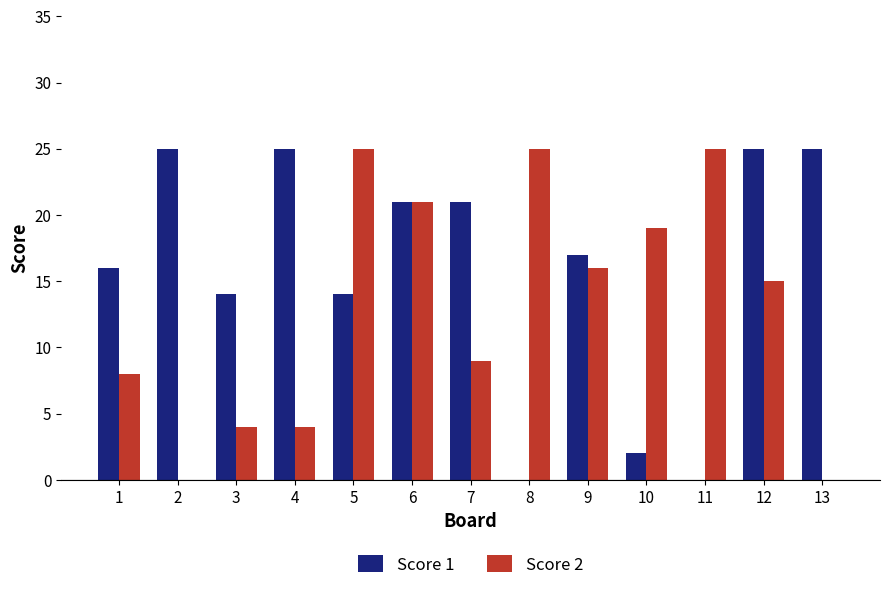

Between 1 and 7, which series saw the biggest shift?

Score 1